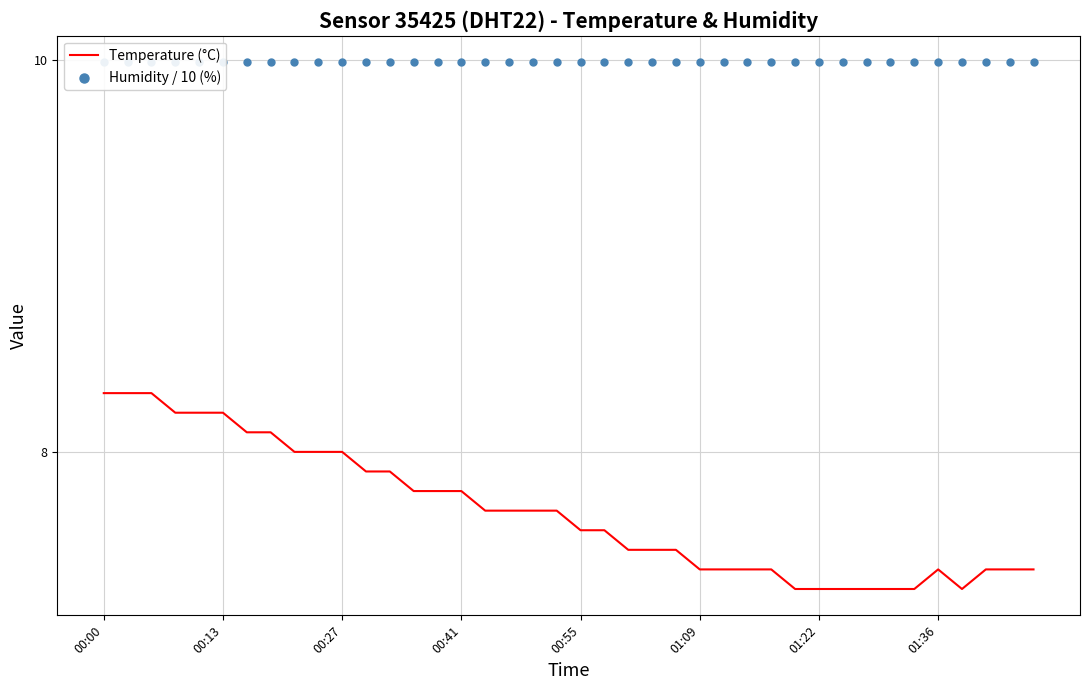

Which series contains the highest Y value?

Humidity / 10 (%)